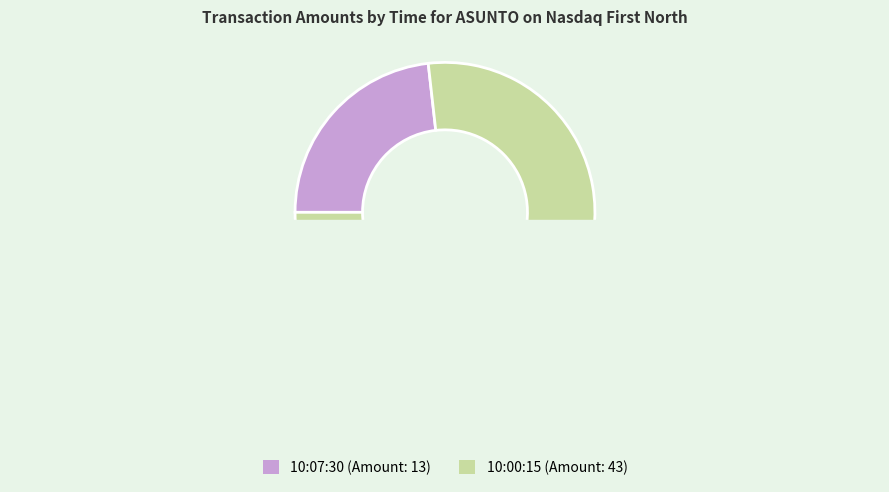

To the nearest percent, what percentage of the pie is 10:00:15?

77%